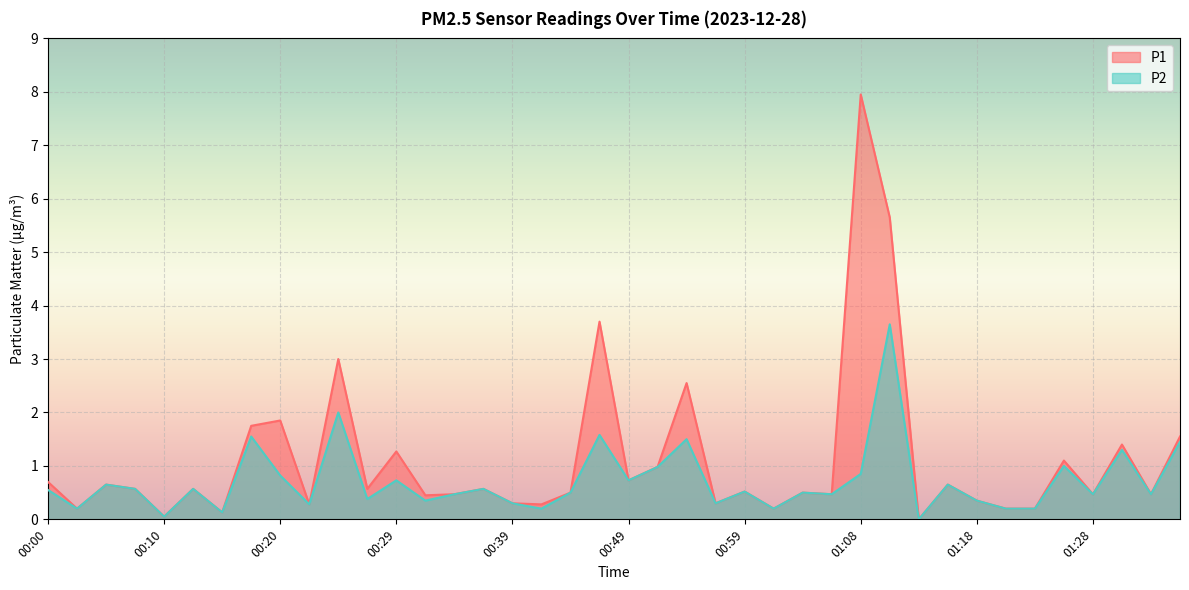

Between 00:03 and 00:34, which series saw the biggest shift?

P1